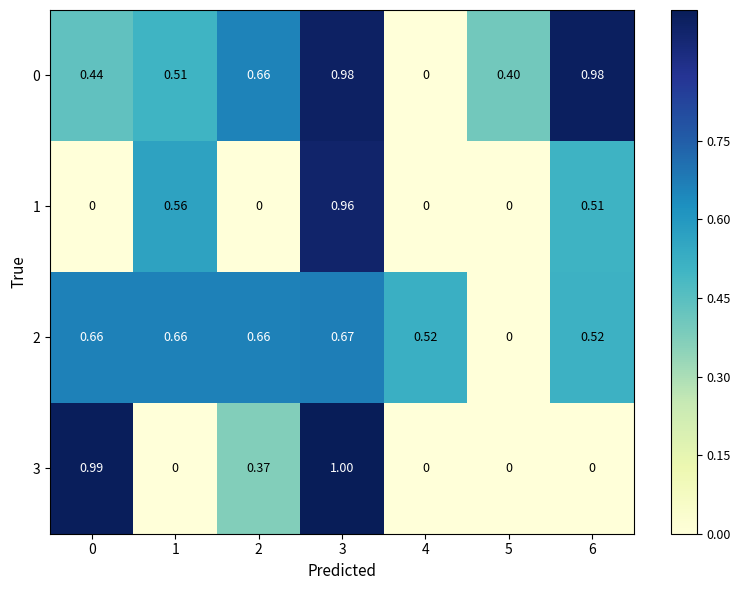

At which category is the sum across all series the highest?

3